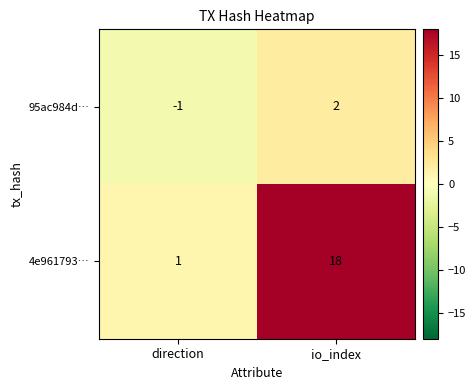

Rank the series by their maximum value, from lowest to highest.

95ac984d…, 4e961793…